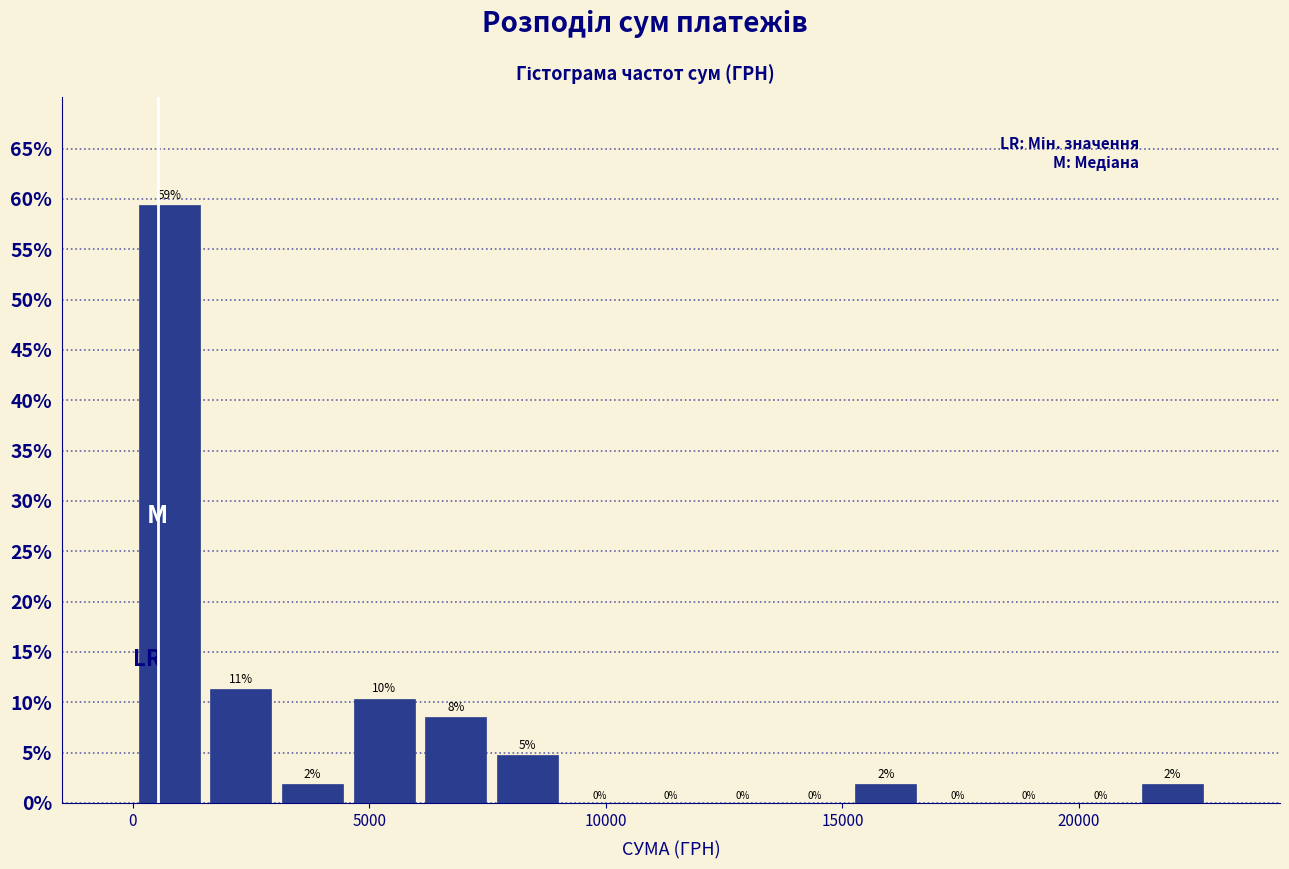

Read against the x-axis, roughly where is the centre of the tallest bar?

1000